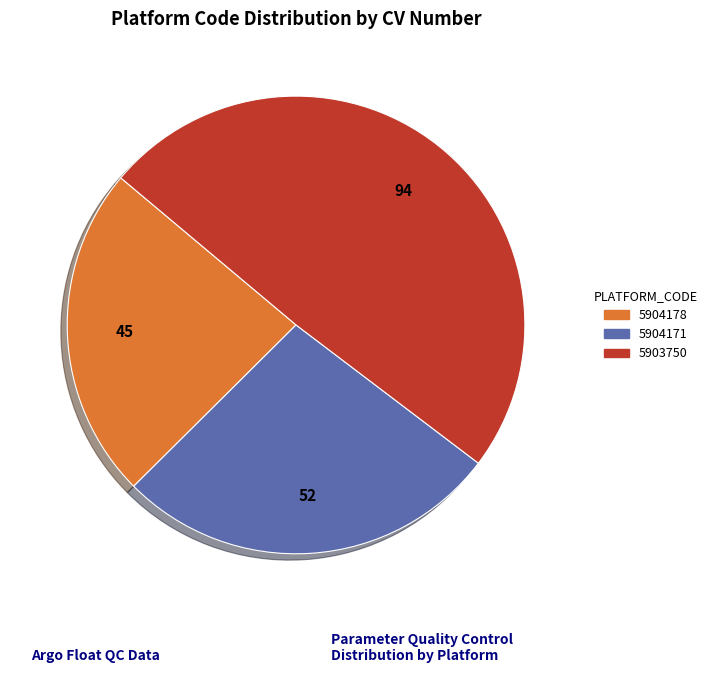

Rank the categories by value from lowest to highest.

5904178, 5904171, 5903750